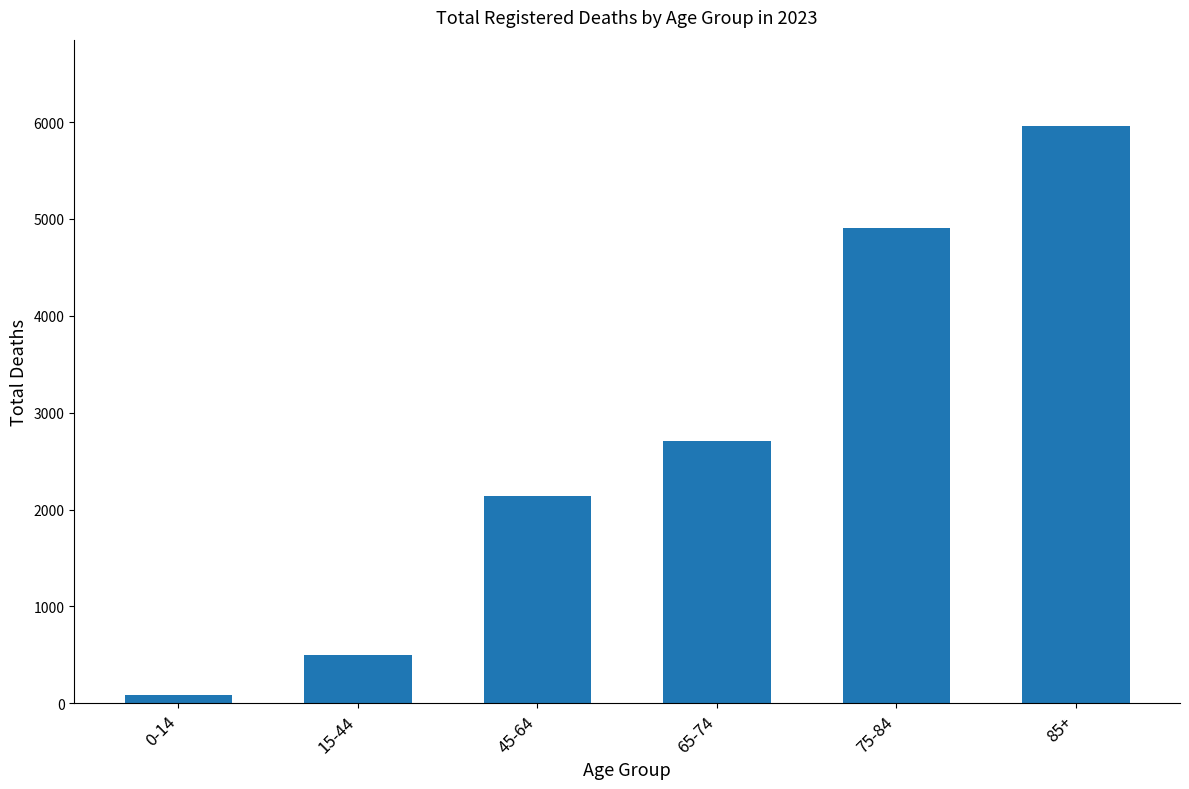

How many bars are there in total?

6